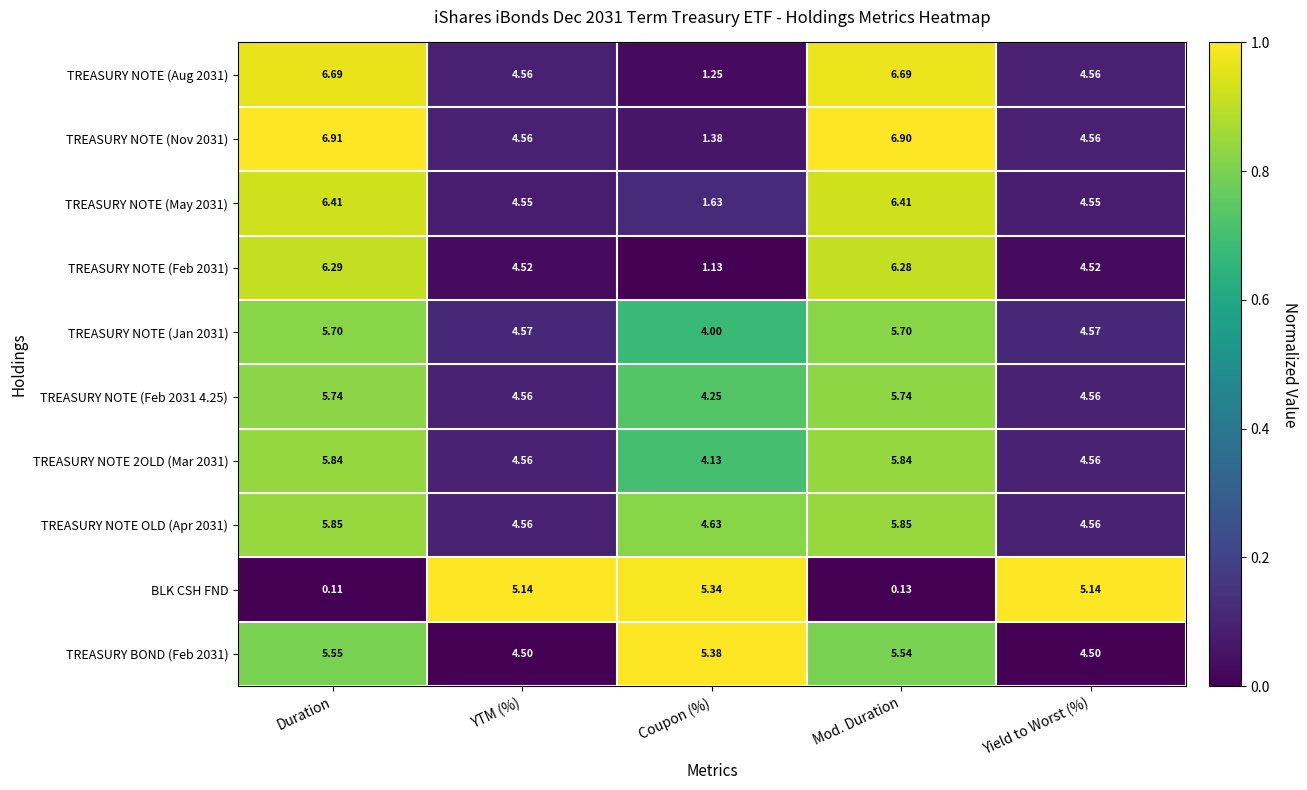

What is the total value across all series at Duration?

55.1